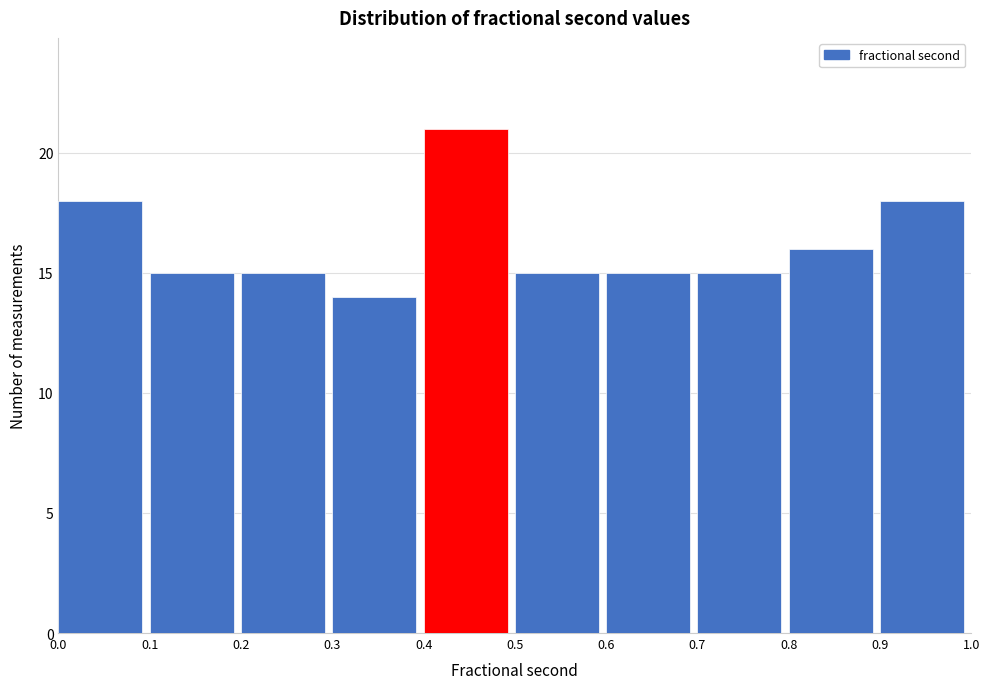

Over which range of the x-axis is the bar tallest?

0.4 to 0.5